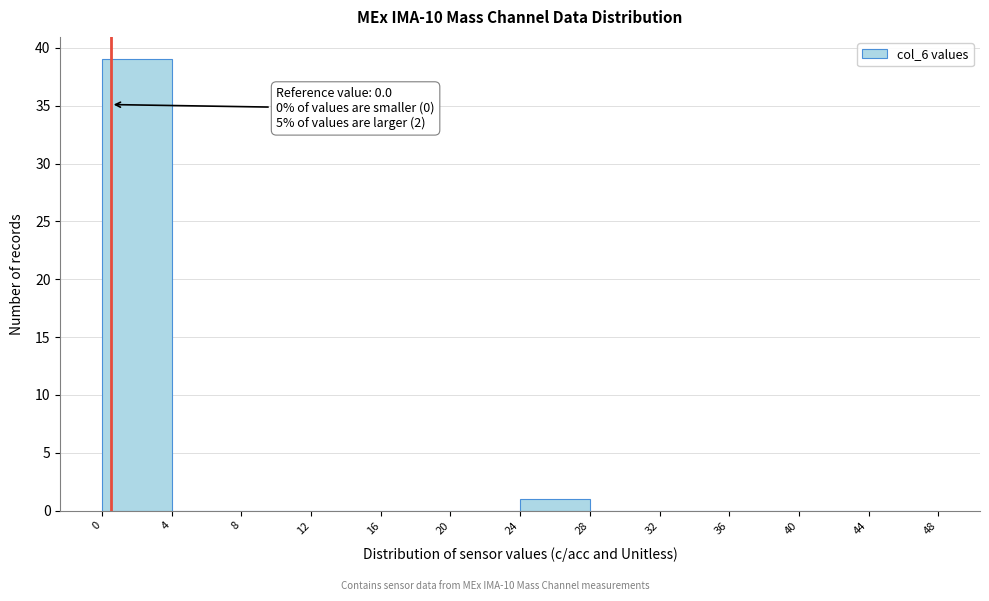

Which range on the x-axis has the tallest bar?

0 to 4